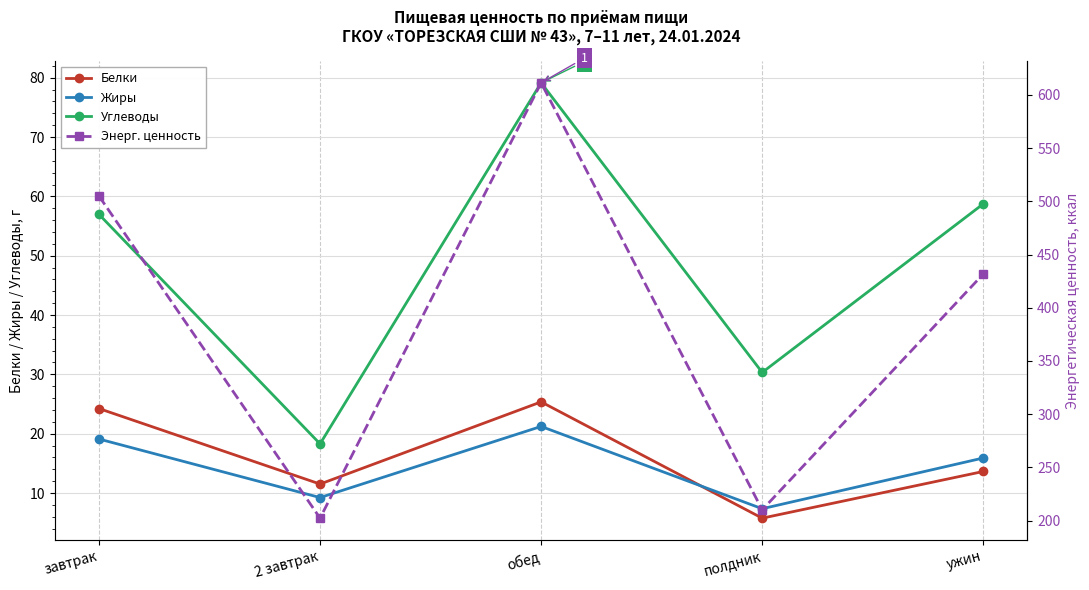

The Углеводы series shows 18.3 at 2 завтрак. True or false?

True